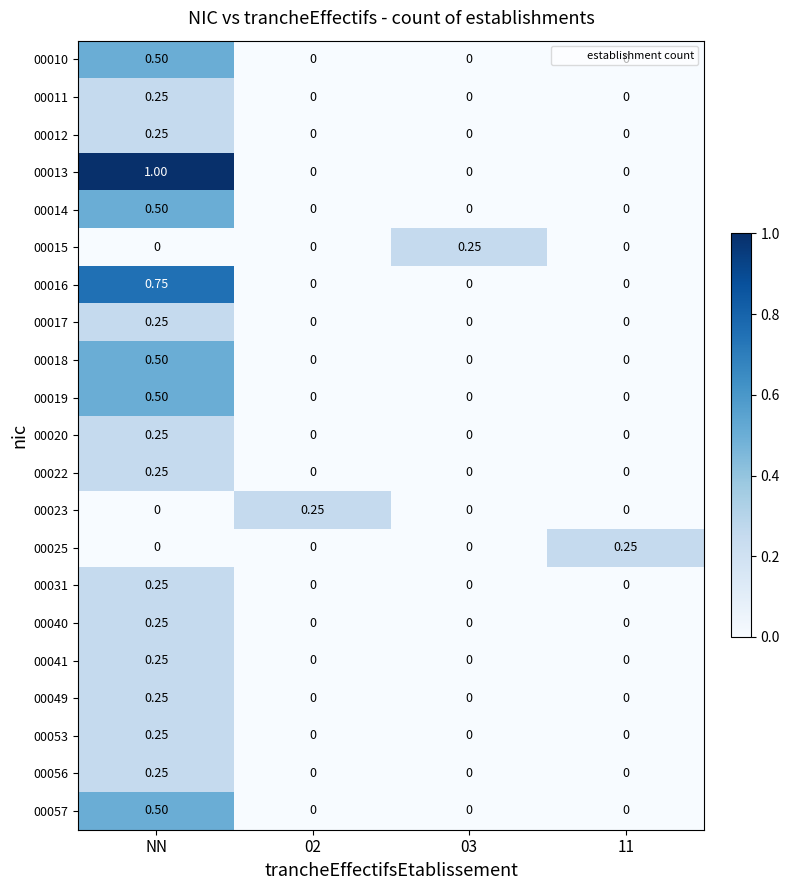

At which category does the chart reach its peak across all series?

NN